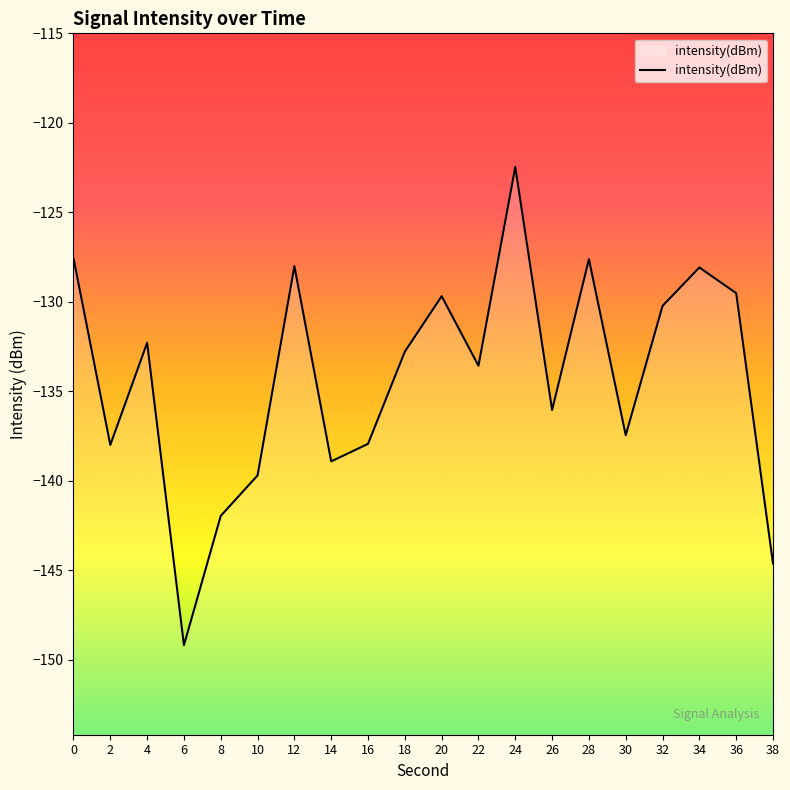

The value at 18 is -50.0. True or false?

False